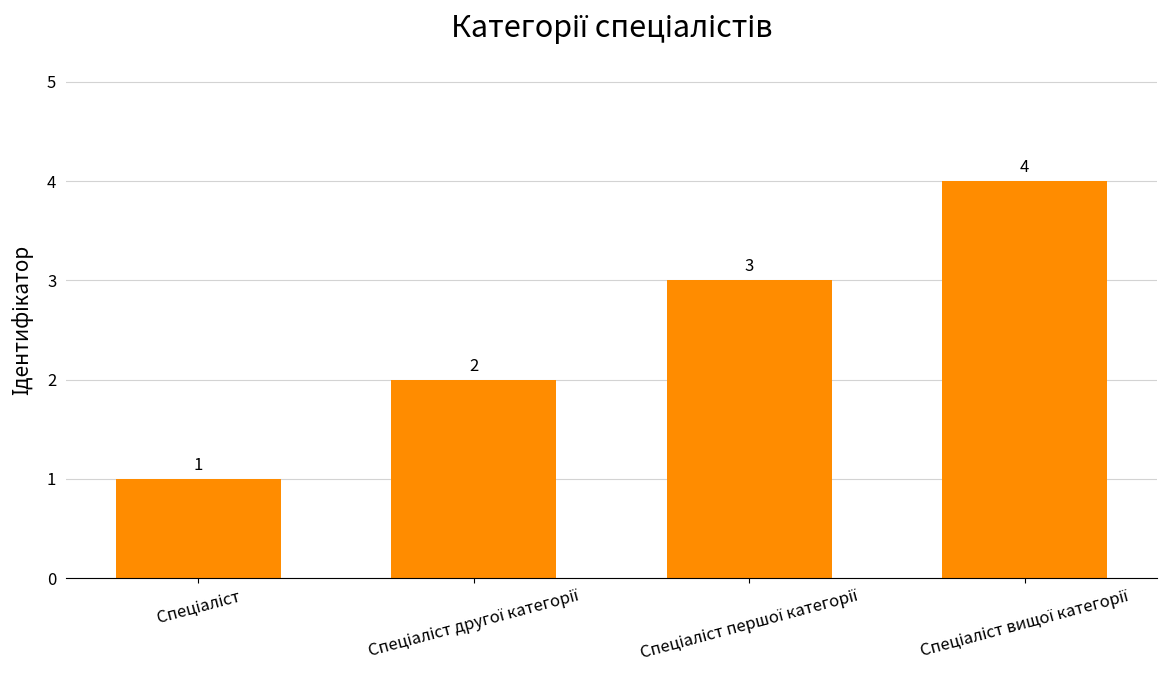

How many data points are less than 3?

2